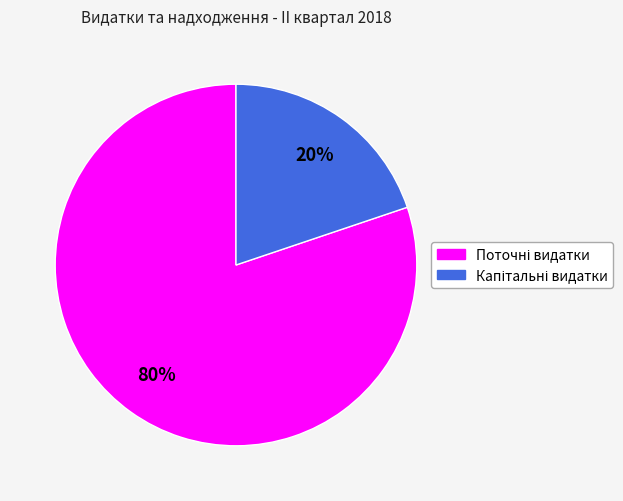

Is there any slice that represents more than half of the pie?

Yes